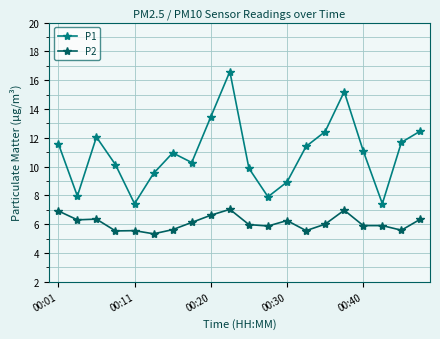

How many categories are shown in the chart?

20